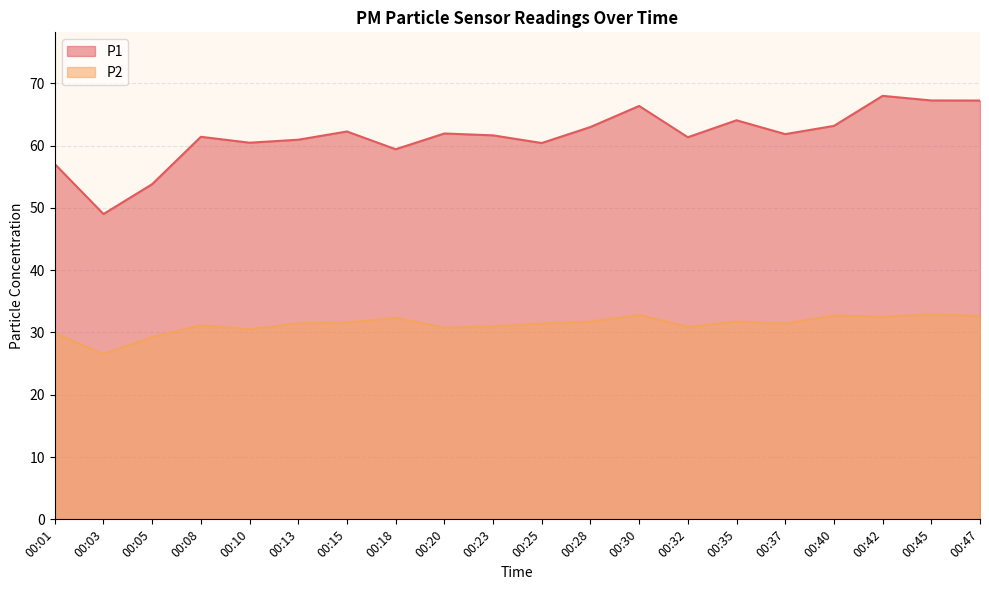

What is the difference between the maximum and minimum values in the P1 series?

19.0